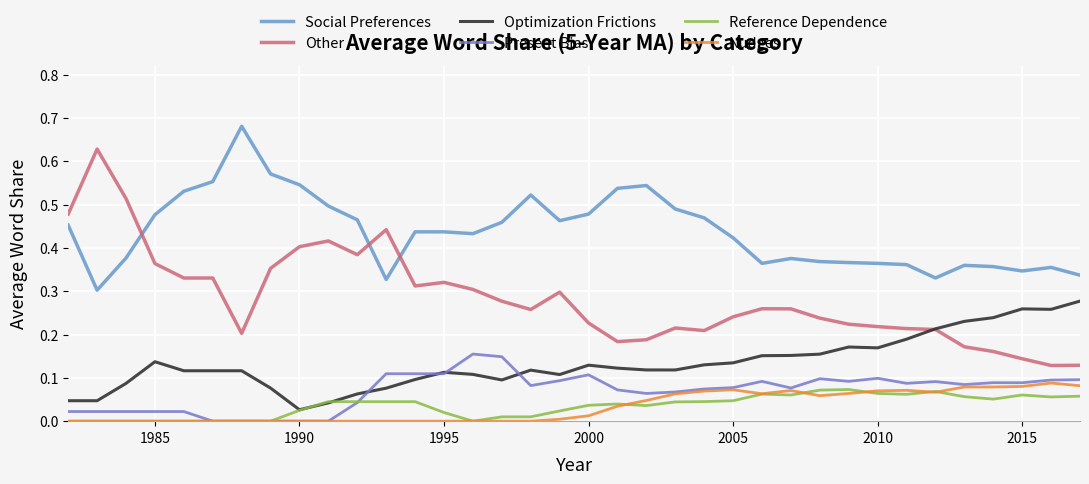

In Nudges, how many points are higher than both neighbors (excluding endpoints)?

4